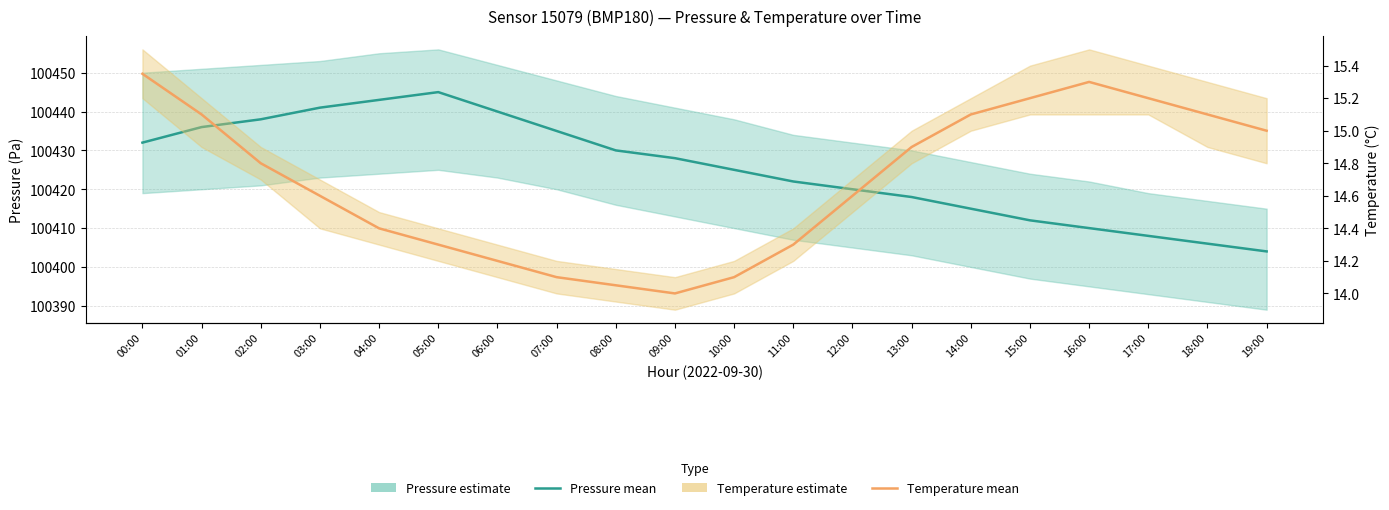

Is the value of Temperature (°C) at 02:00 greater than the value of Pressure (Pa) at 15:00?

No